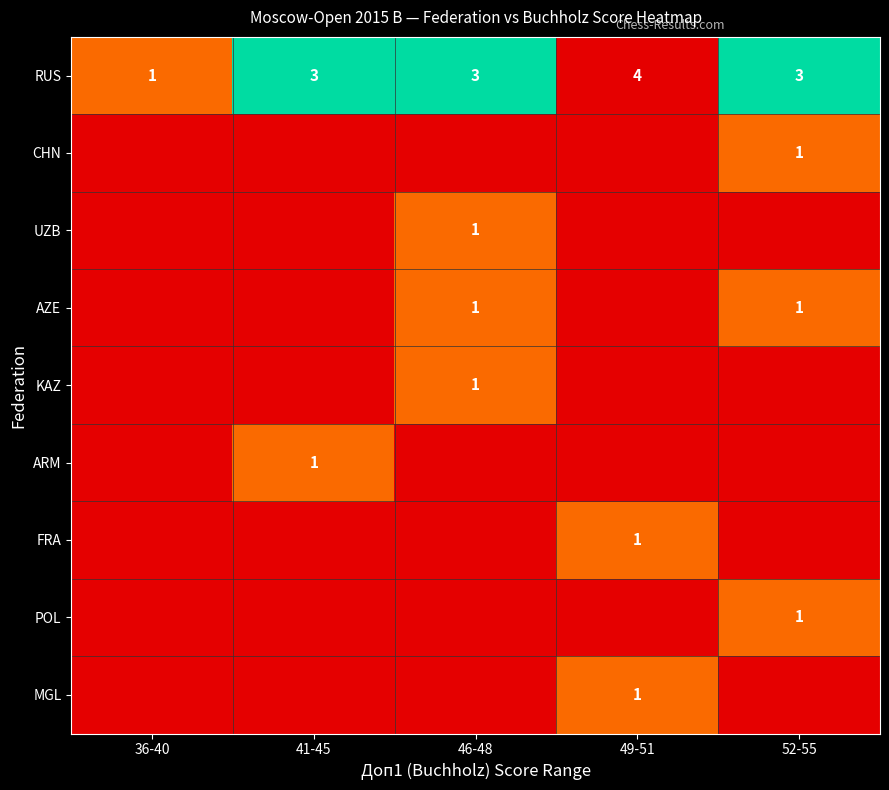

The value of RUS at 52-55 is 4. True or false?

False